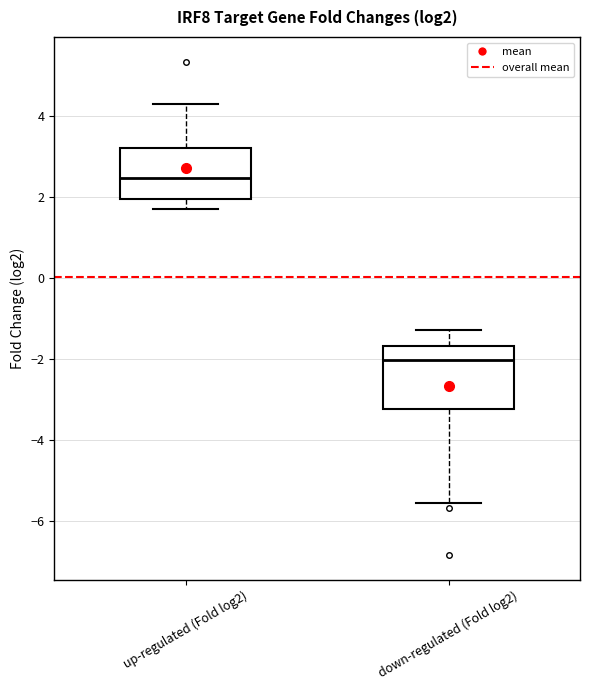

Reading left to right, read every box against the y-axis: the position of its median line, the range the box covers, and the ends of its whiskers. The values are not printed on the chart, so give them approximately, as read against the axis.

up-regulated (Fold log2): median 2.4, box 2.0 to 3.2, whiskers 1.6 to 4.2
down-regulated (Fold log2): median -2.0, box -3.2 to -1.6, whiskers -5.6 to -1.2